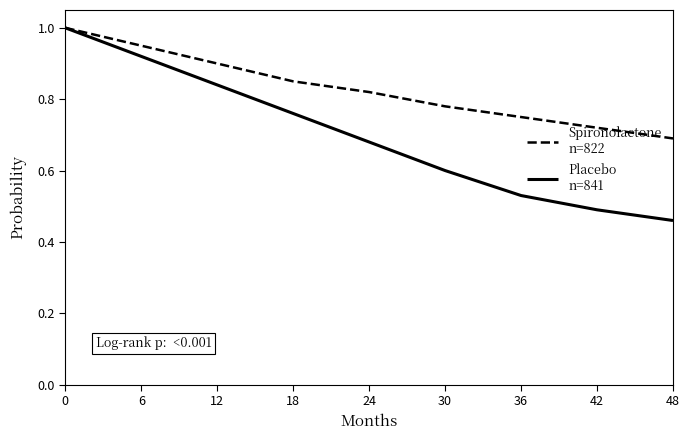

What is the total value across all series at 6?

1.9